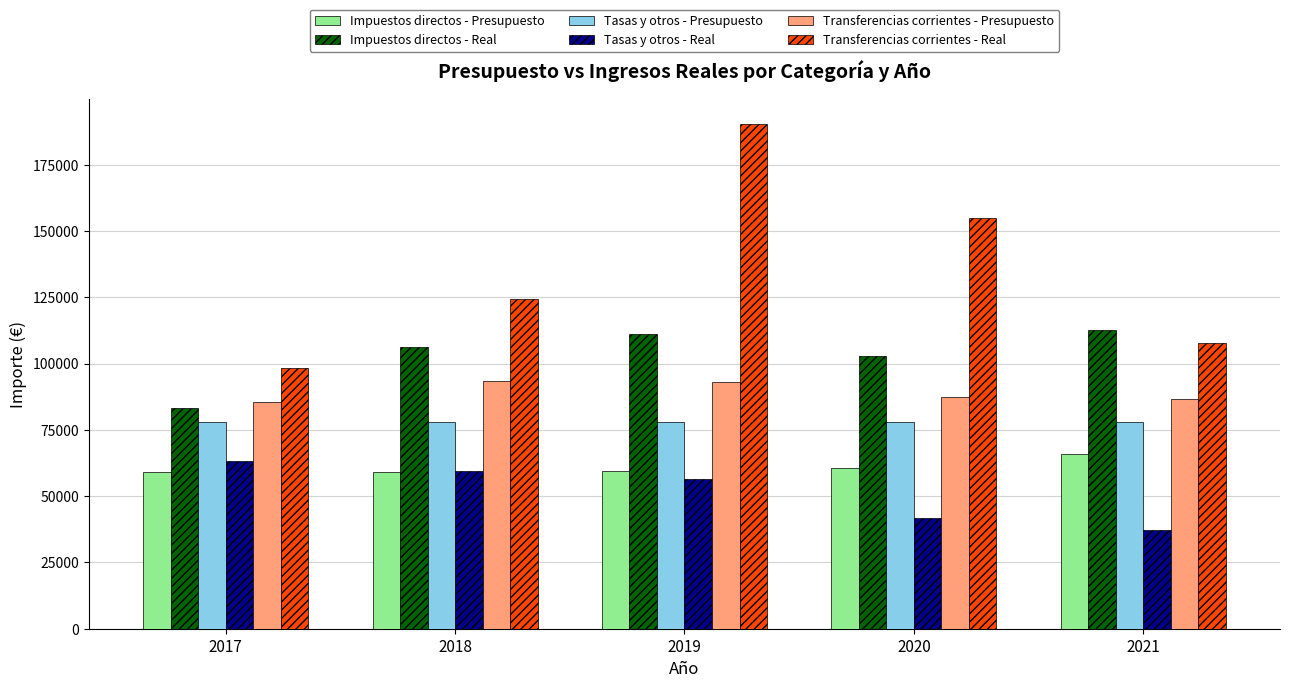

Does the chart contain any negative values?

No